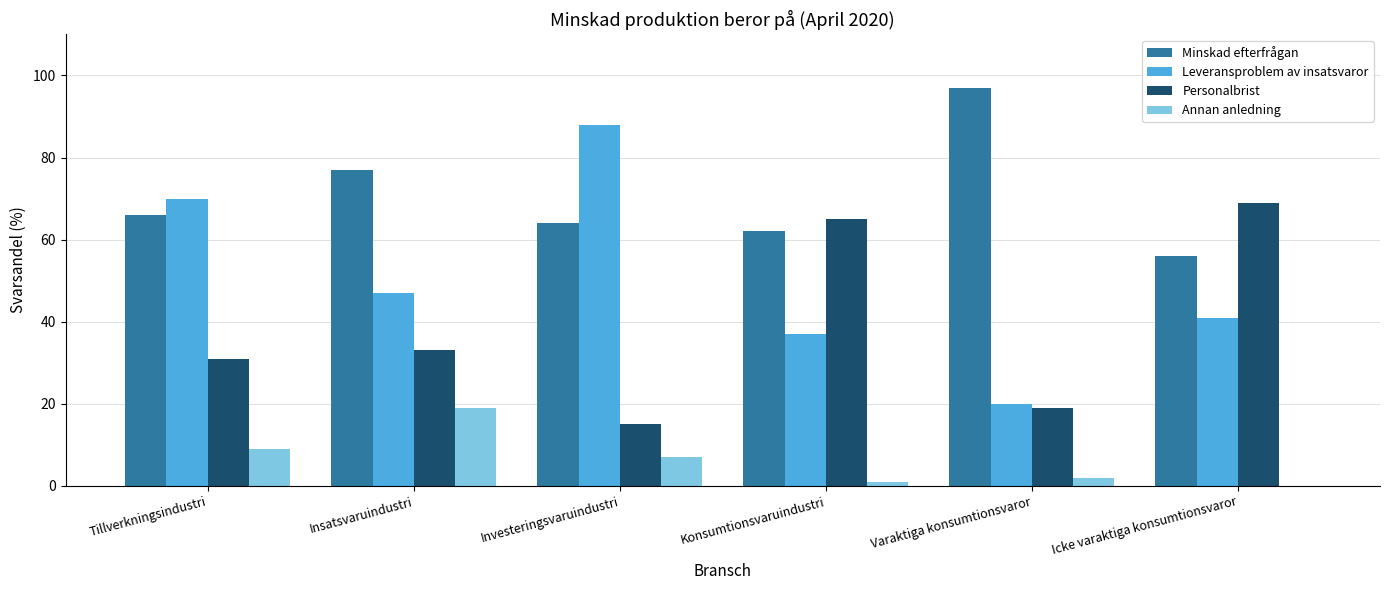

What is the spread (max minus min) of values at Varaktiga konsumtionsvaror?

95